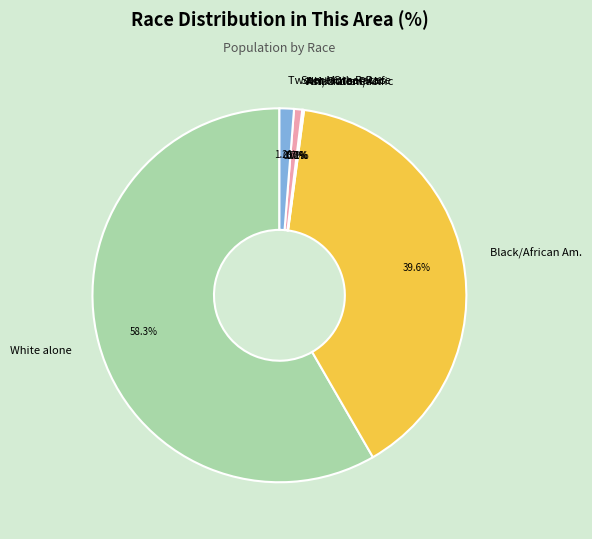

How many segments does this pie chart have?

7